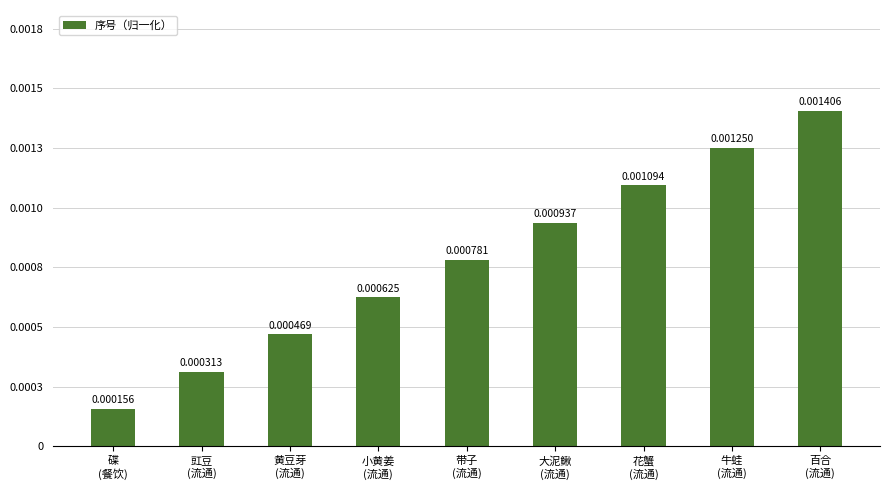

Are the bars grouped side by side (vs. stacked)?

No